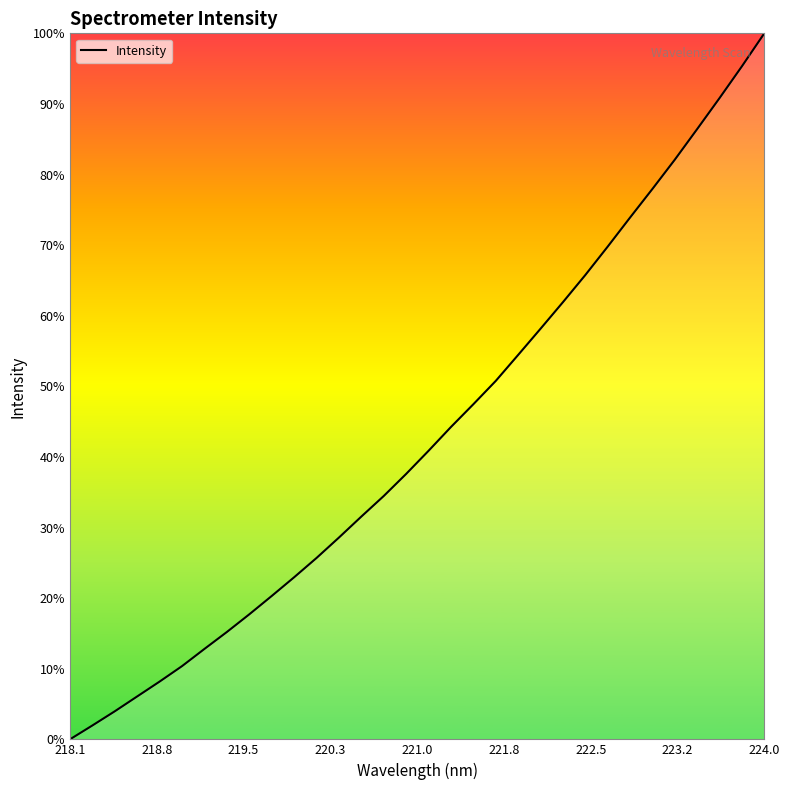

What is the maximum value shown in the chart?

100.0